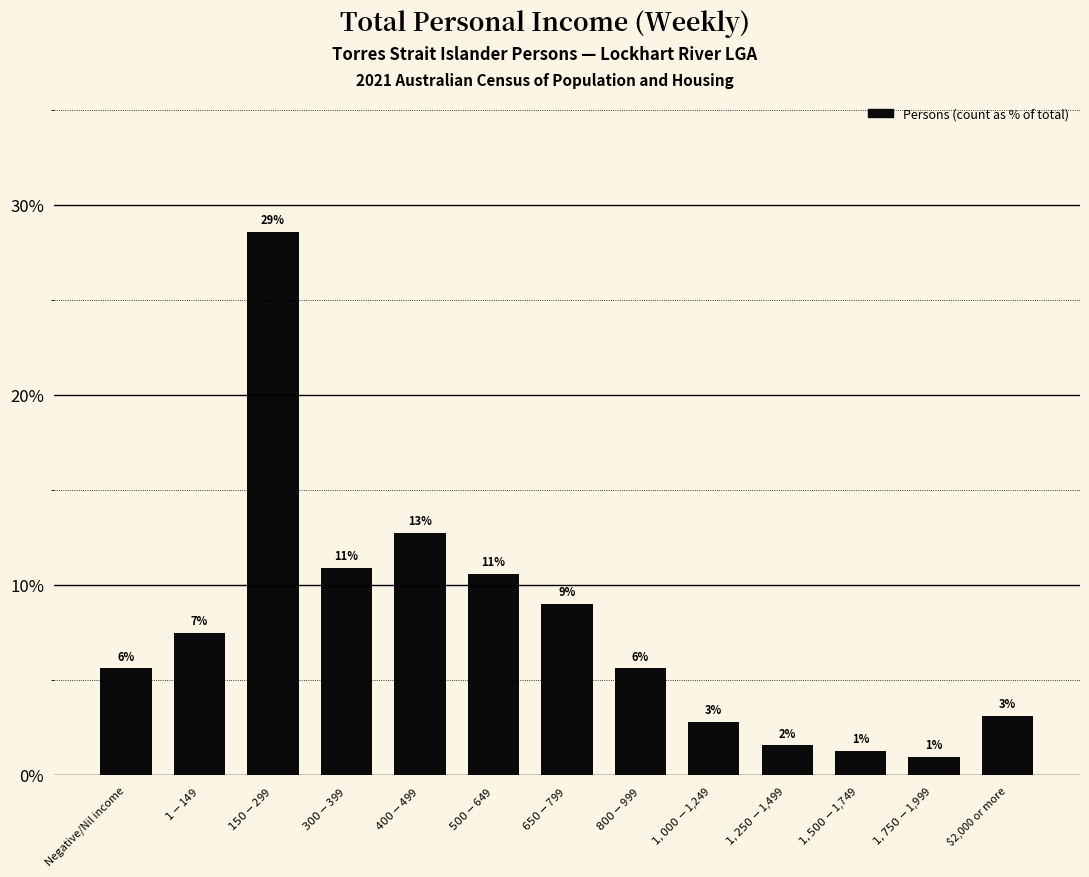

How many bars are there in total?

13